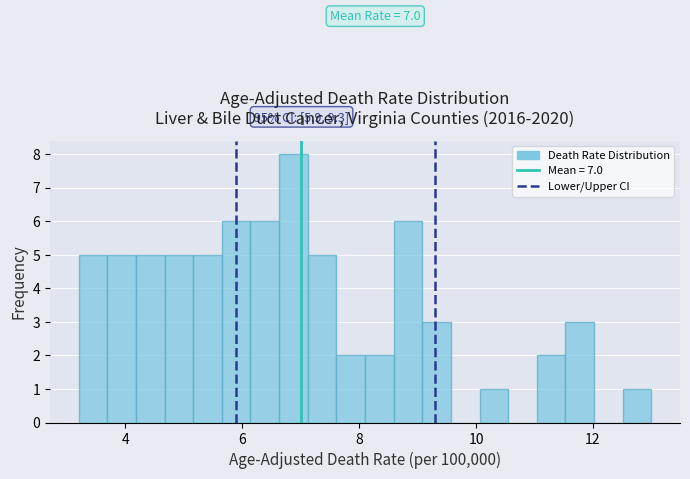

Around what value on the x-axis is the tallest bar? Give the approximate position of its centre, as read against the axis.

6.8